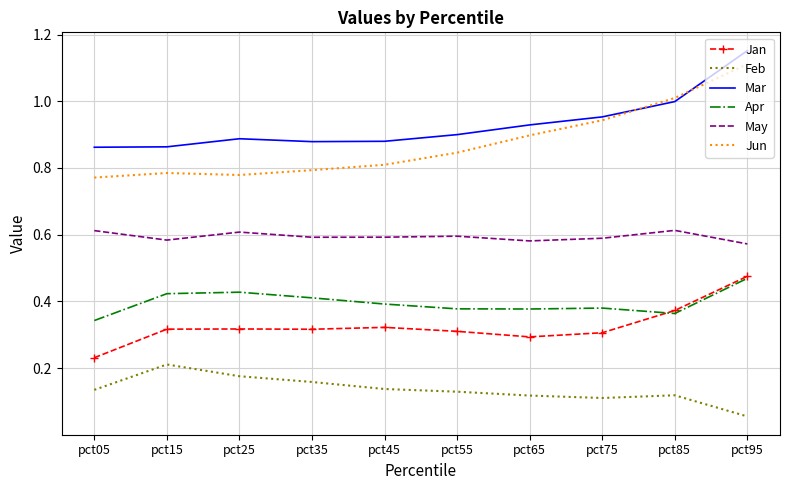

What is the spread (max minus min) of values at pct95?

1.1